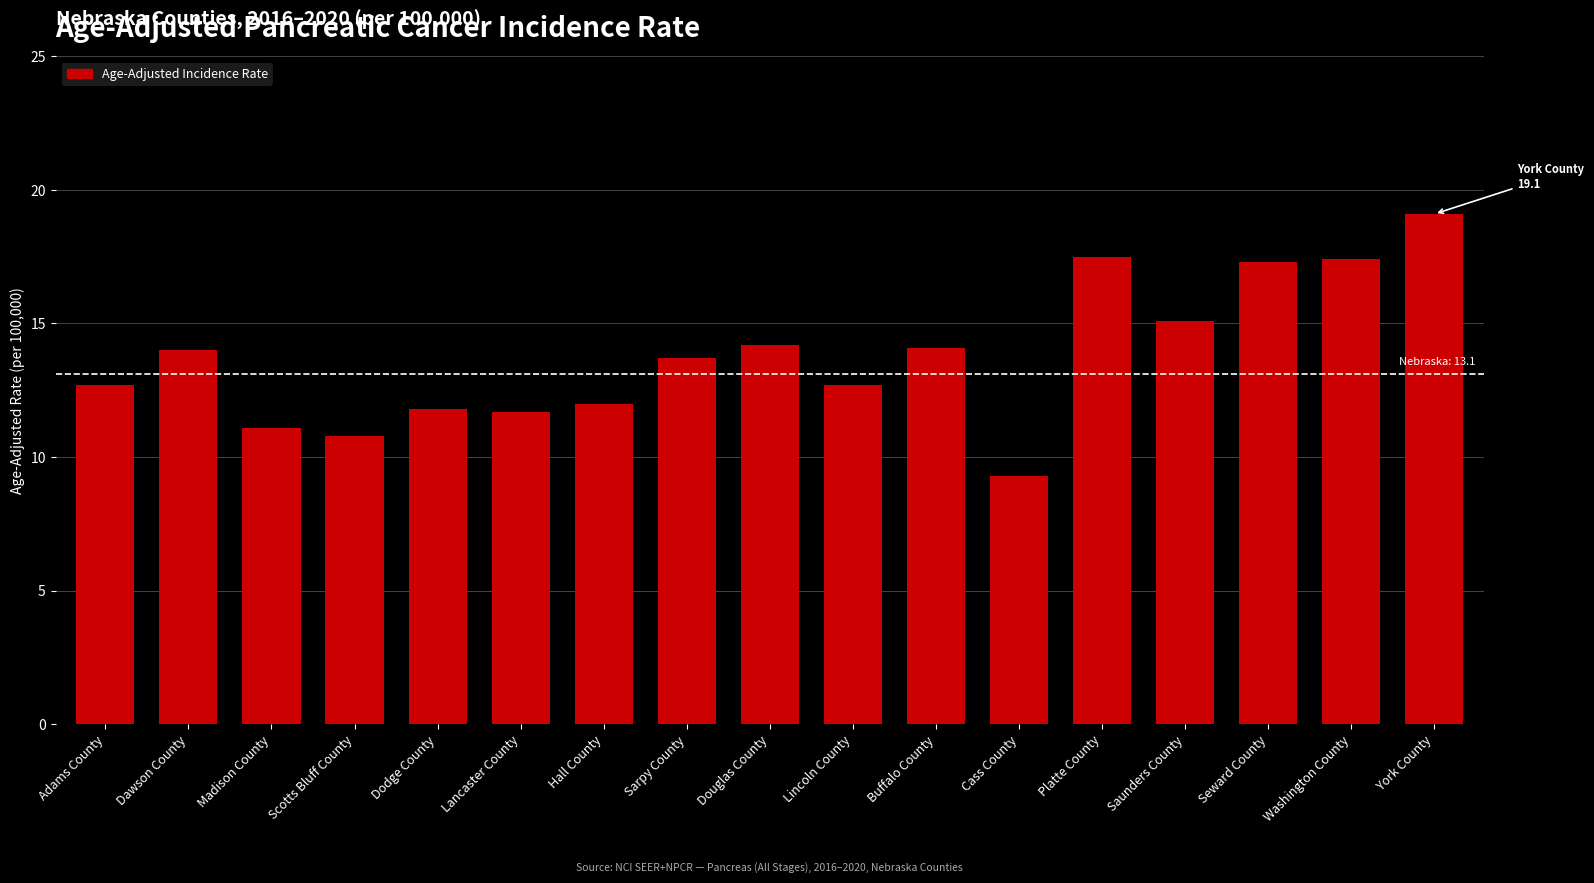

What is the sum of all values?

234.5